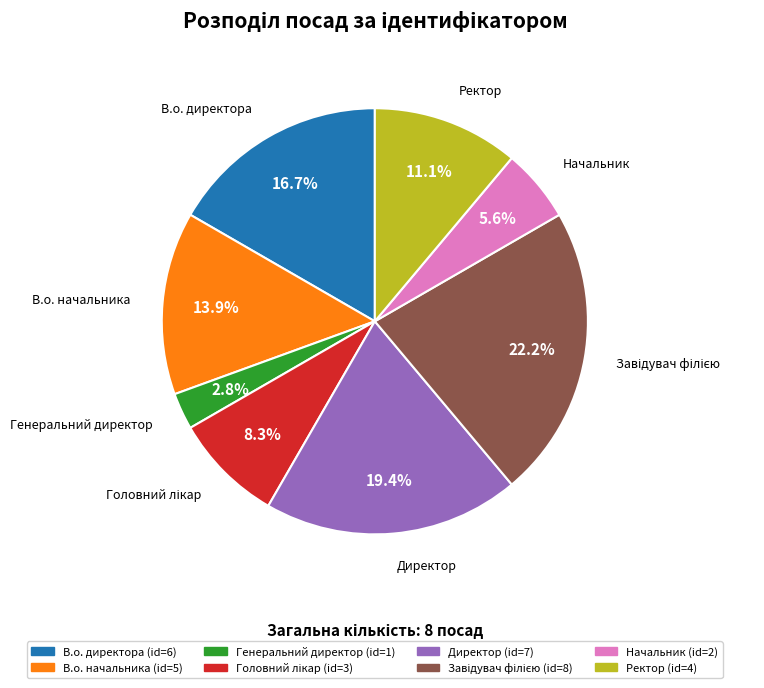

What is the smallest slice in the pie chart?

Генеральний директор